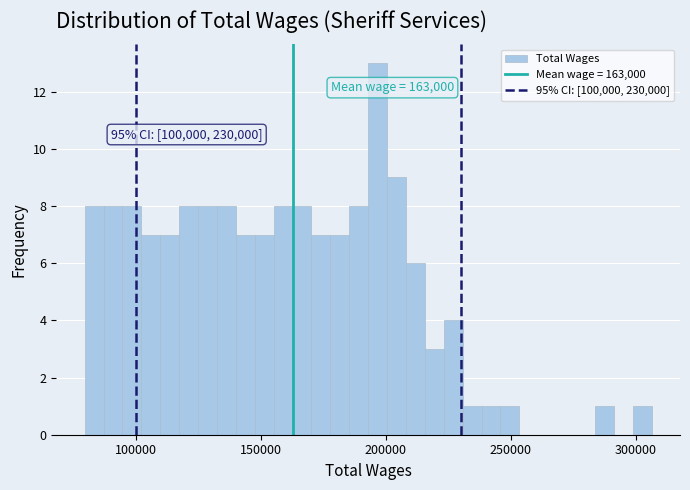

Read against the x-axis, roughly where is the centre of the tallest bar?

195000